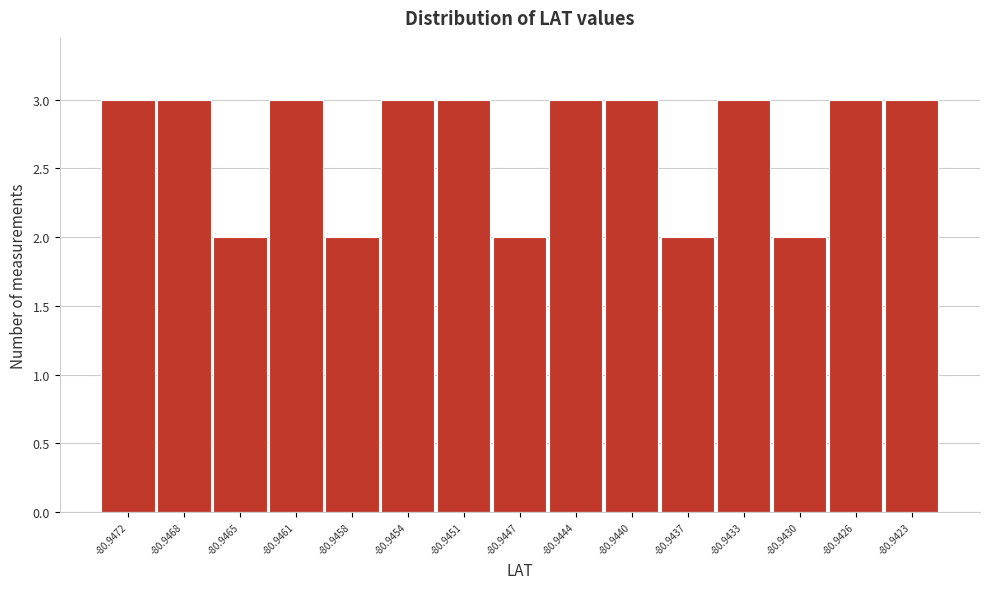

Reading left to right, transcribe all the data shown in this chart.

3	3	2	3	2	3	3	2	3	3	2	3	2	3	3